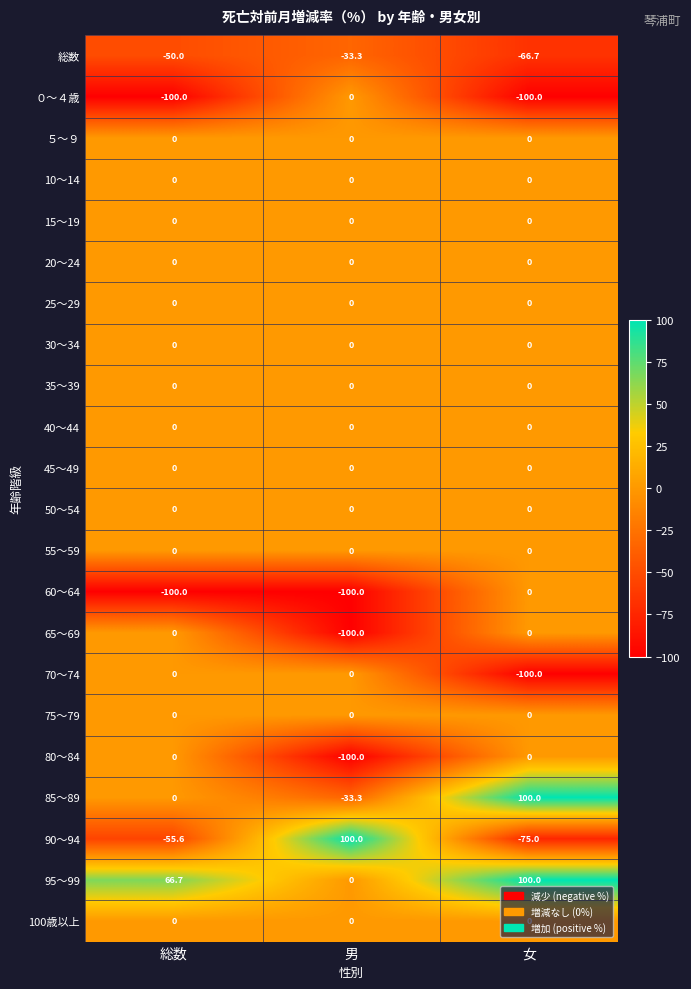

Which series has the largest range (max minus min)?

90～94